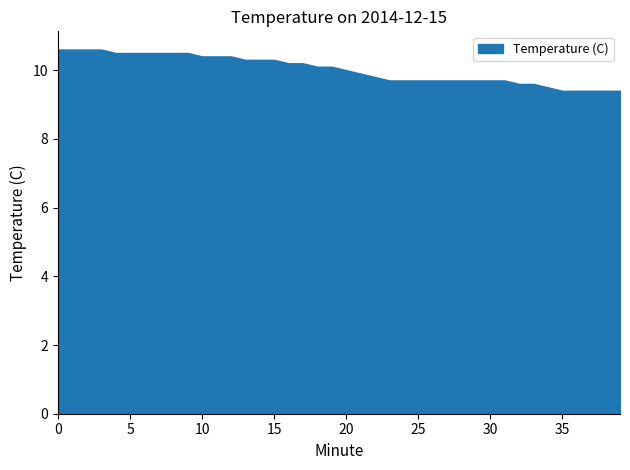

How many lines are shown in the chart?

1